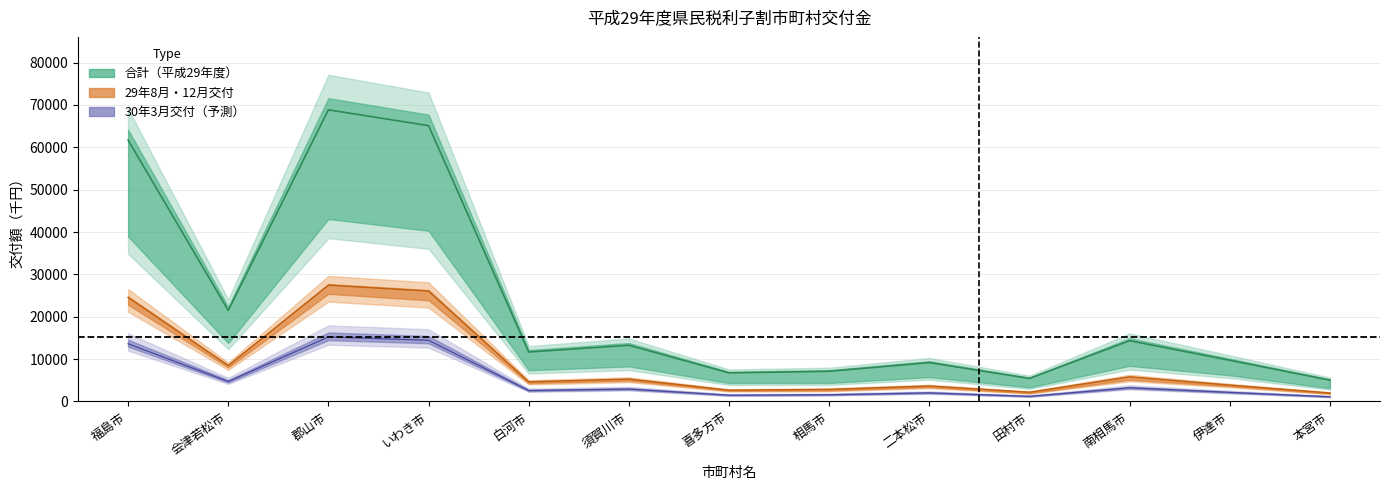

At how many categories does at least one series exceed 2099?

13